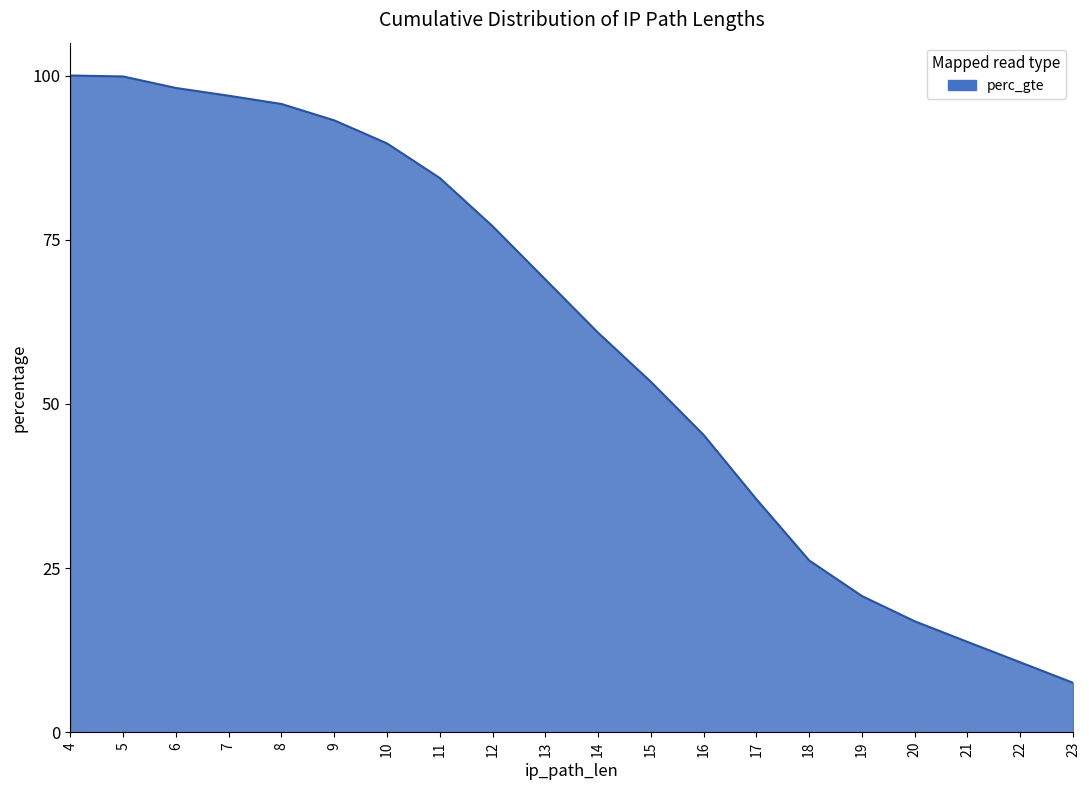

Does the chart display data point markers on the line(s)?

No